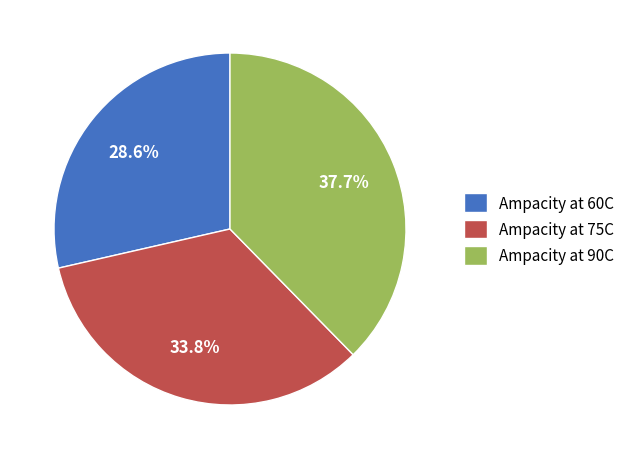

What percentage is NOT represented by Ampacity at 75C?

66.2%